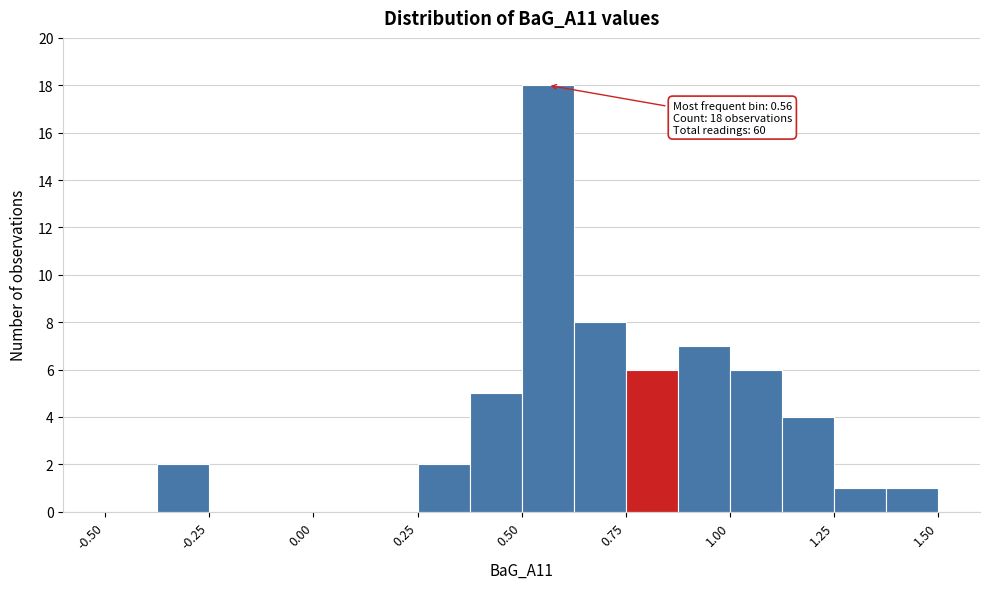

Around what value on the x-axis is the tallest bar? Give the approximate position of its centre, as read against the axis.

0.55